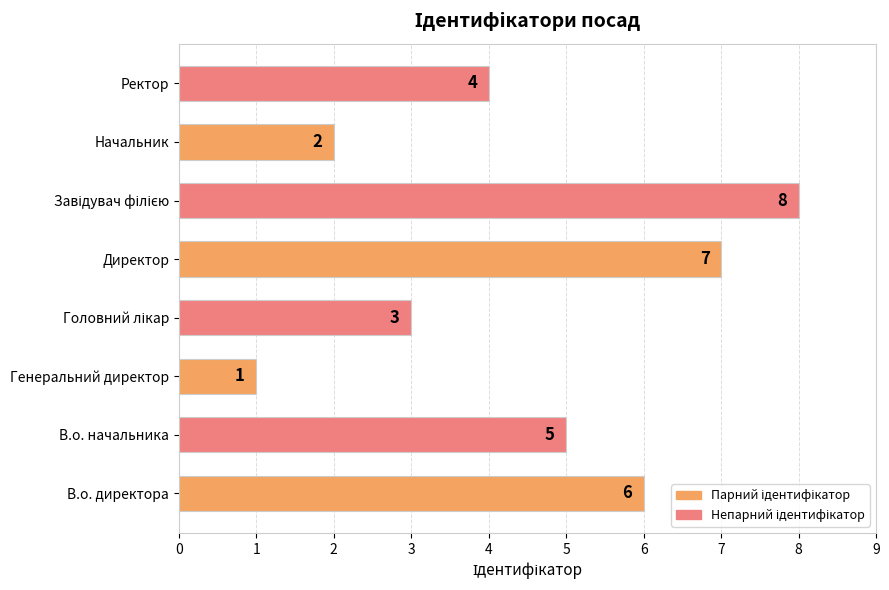

Is it true that the value at Генеральний директор is 1?

True